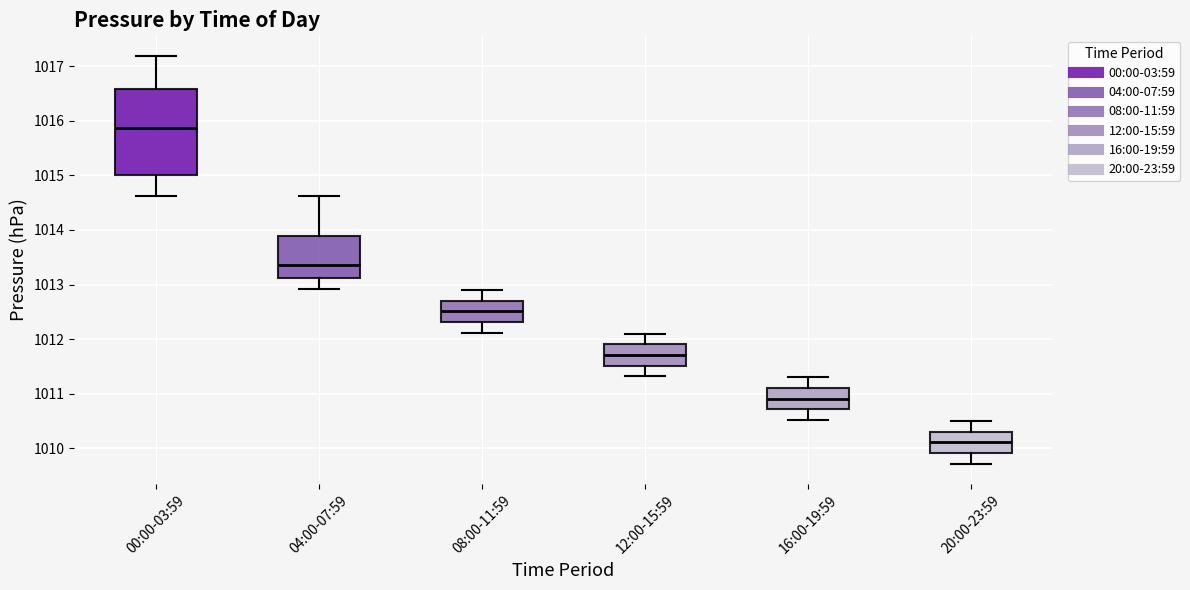

Reading left to right, read every box against the y-axis: the position of its median line, the range the box covers, and the ends of its whiskers. The values are not printed on the chart, so give them approximately, as read against the axis.

00:00-03:59: median 1015.9, box 1015.0 to 1016.6, whiskers 1014.6 to 1017.2
04:00-07:59: median 1013.4, box 1013.1 to 1013.9, whiskers 1012.9 to 1014.6
08:00-11:59: median 1012.5, box 1012.3 to 1012.7, whiskers 1012.1 to 1012.9
12:00-15:59: median 1011.7, box 1011.5 to 1011.9, whiskers 1011.3 to 1012.1
16:00-19:59: median 1010.9, box 1010.7 to 1011.1, whiskers 1010.5 to 1011.3
20:00-23:59: median 1010.1, box 1009.9 to 1010.3, whiskers 1009.7 to 1010.5